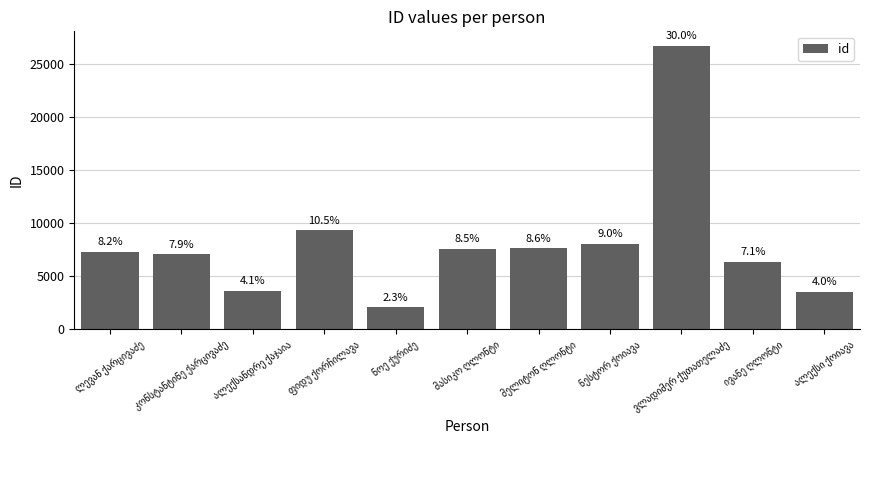

What value does the data have at ივანე ღლონტი, to the nearest 50?

6350